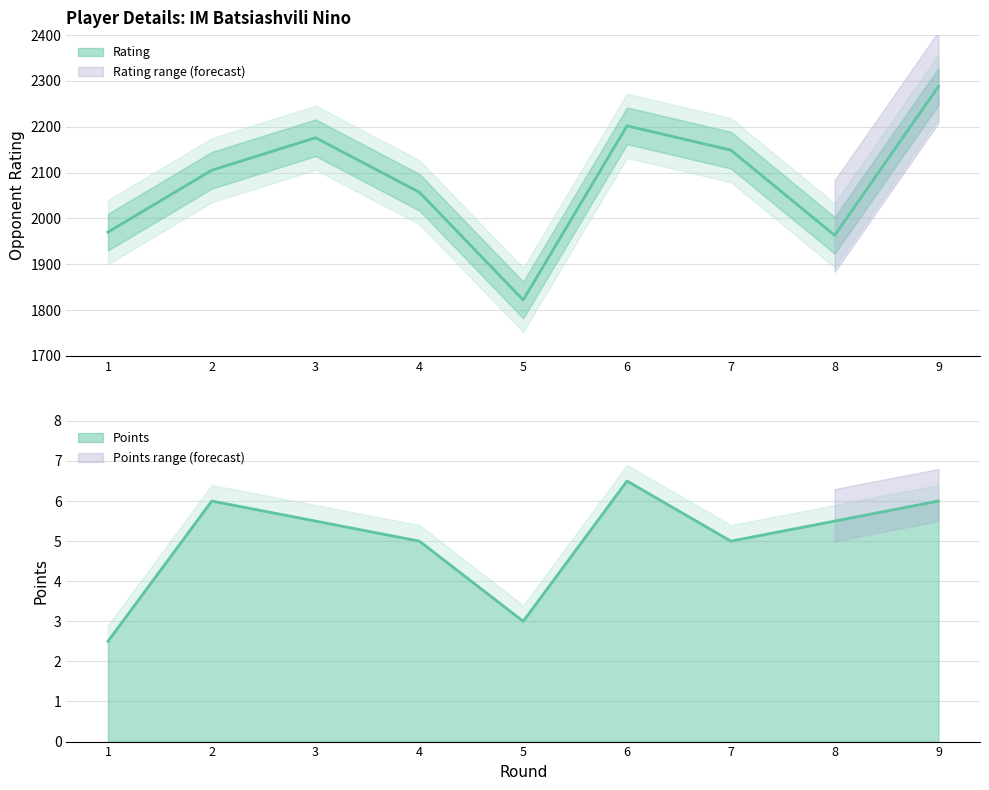

Reading left to right, list all the values displayed in this chart.

Rating: 1970.0	2105.0	2176.0	2057.0	1822.0	2202.0	2149.0	1963.0	2288.0
Points: 2.5	6.0	5.5	5.0	3.0	6.5	5.0	5.5	6.0